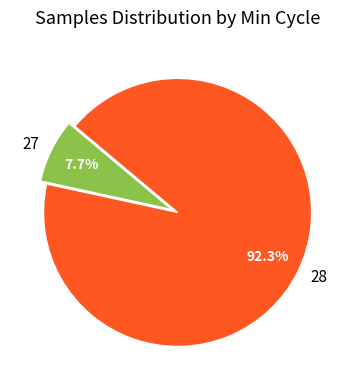

To the nearest percent, what percentage of the pie is 28?

92%